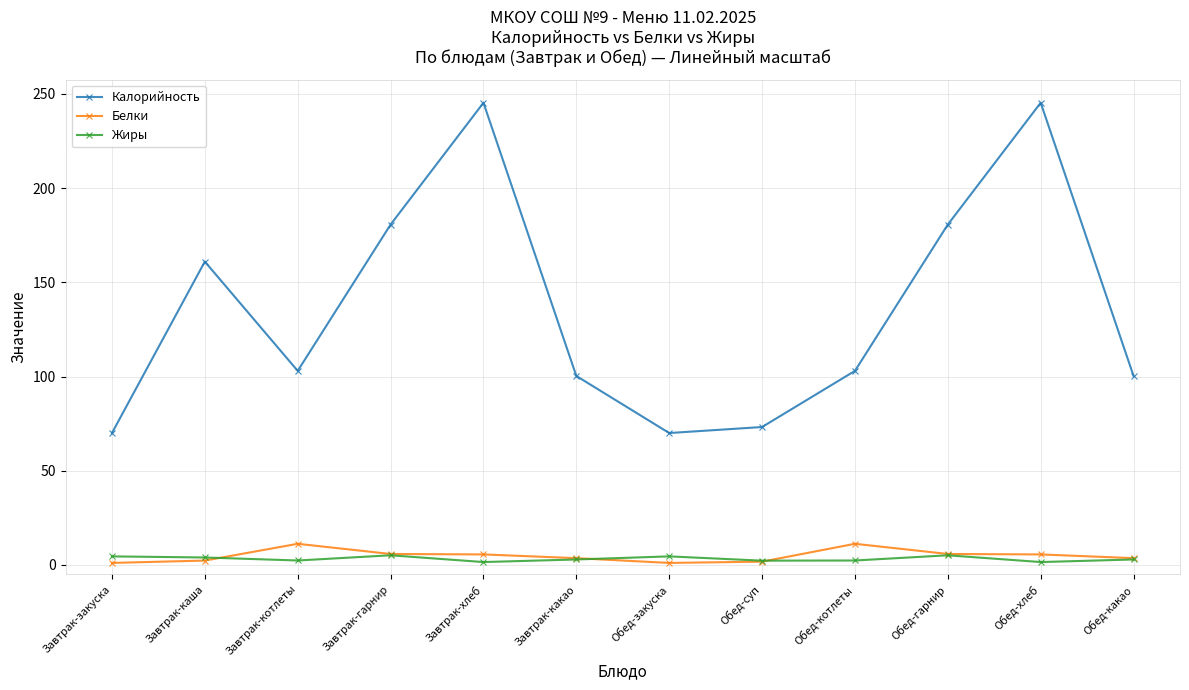

True or false: Белки has more than 0 points higher than both neighbors.

True